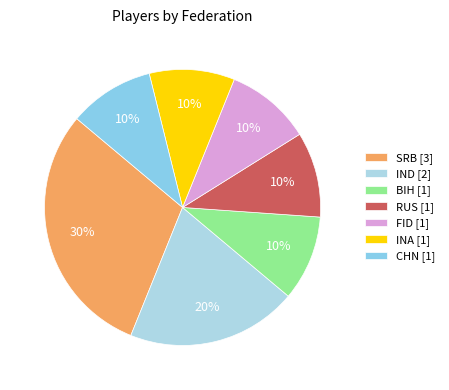

What portion of the pie excludes INA?

90.0%